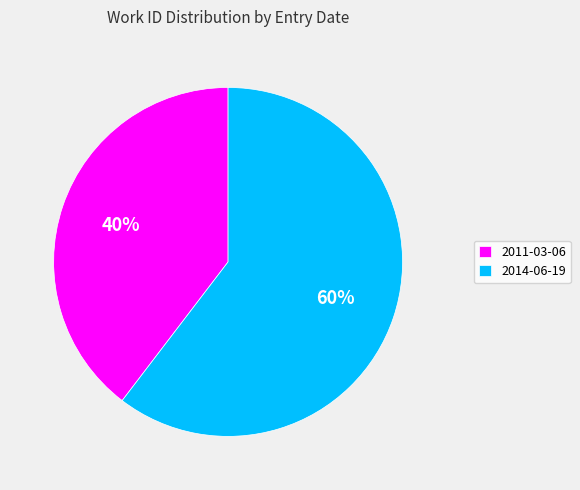

To the nearest percent, what is the combined percentage of 2014-06-19 and 2011-03-06?

100%